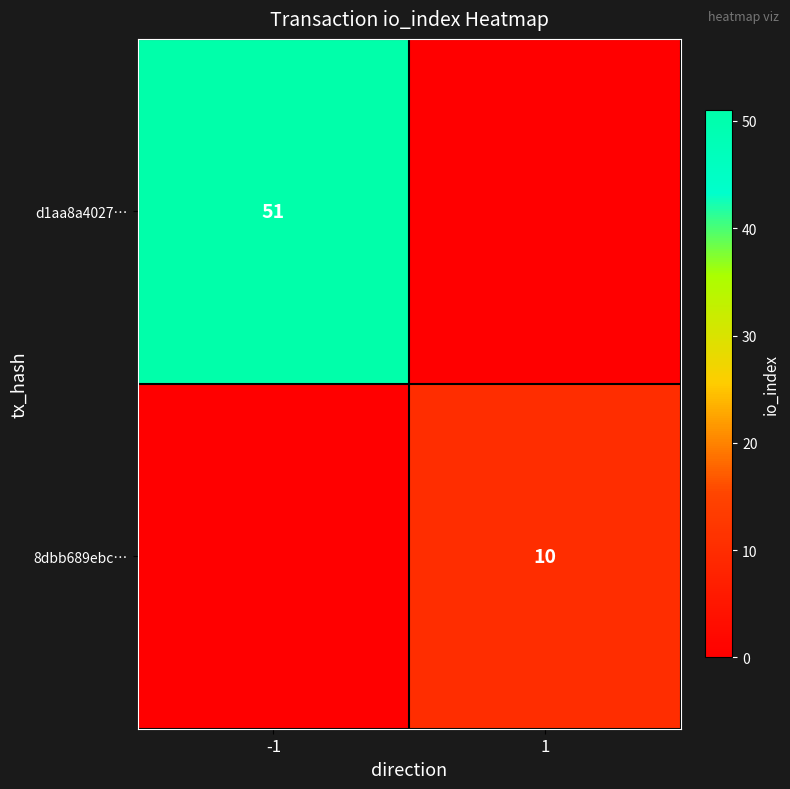

The value of d1aa8a4027… at -1 is 90. True or false?

False